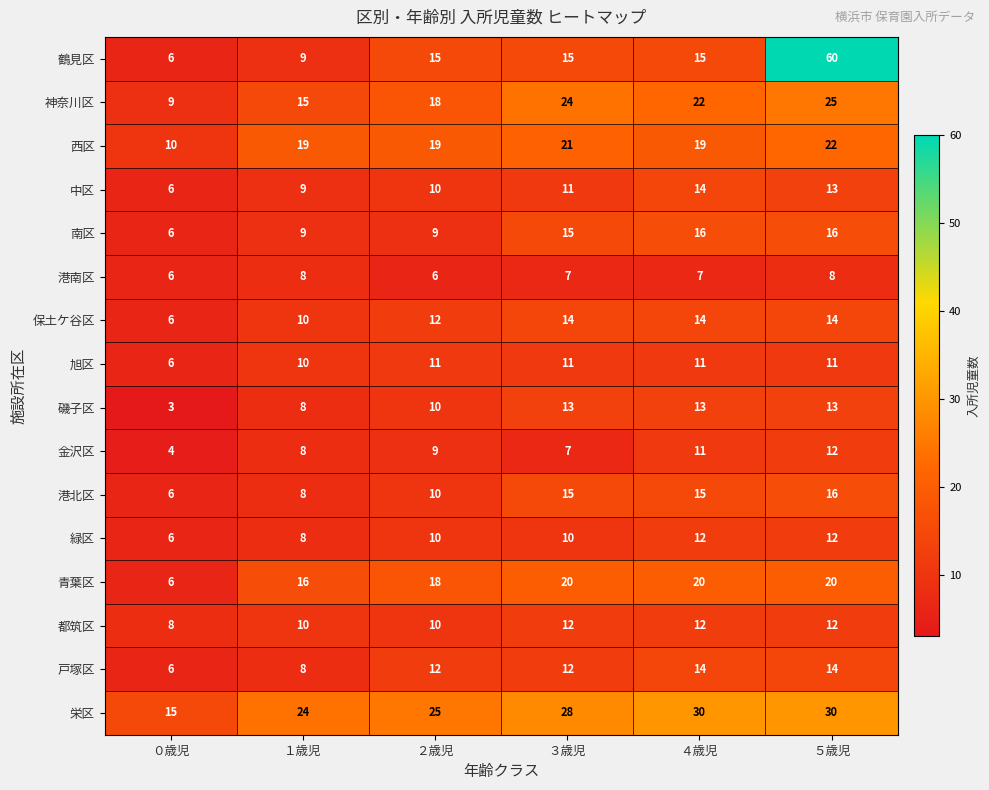

What is the minimum value shown in the chart?

3